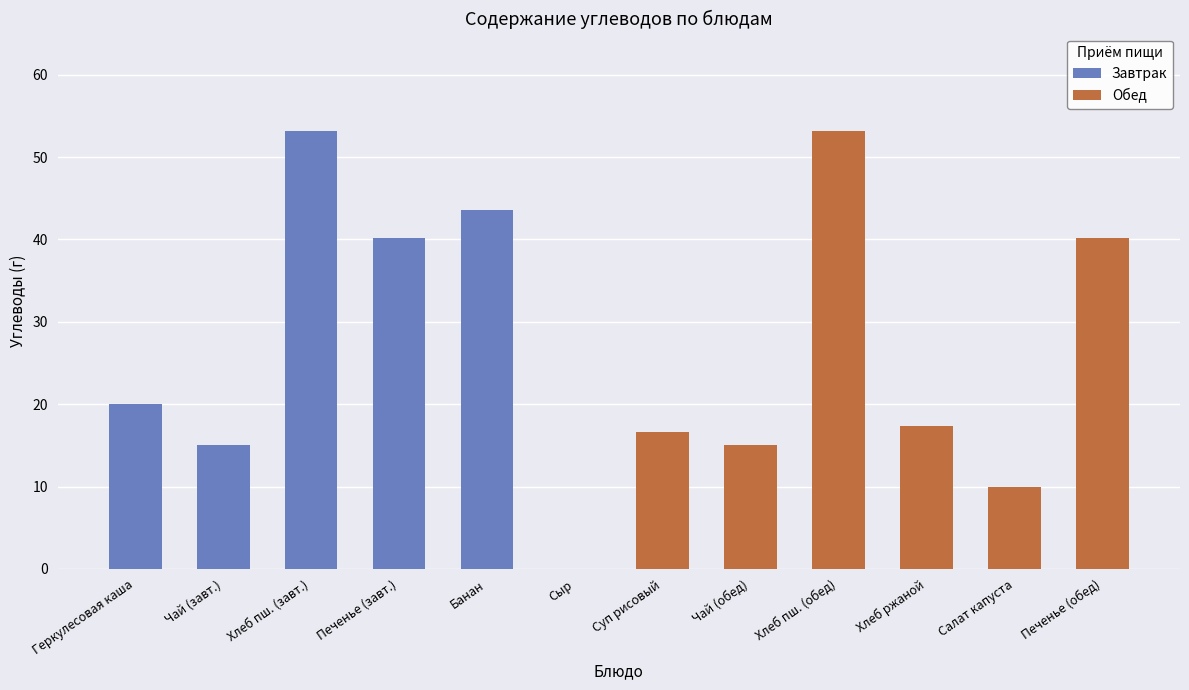

Reading left to right, transcribe all the data shown in this chart.

Завтрак: 20.0	15.0	53.2	40.2	43.6	0.0
Обед: 16.6	15.0	53.2	17.3	10.0	40.2